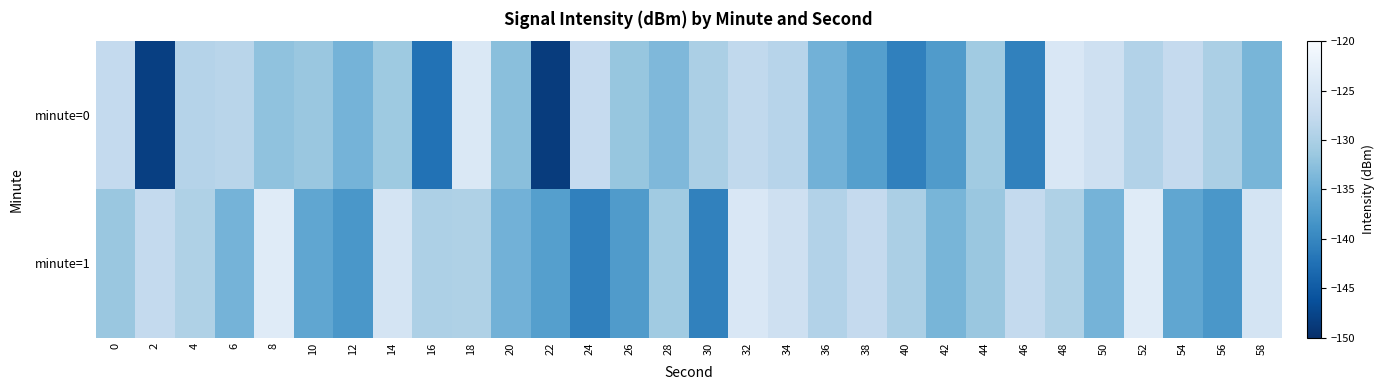

List the series in order of their peak value, highest first.

minute=1, minute=0